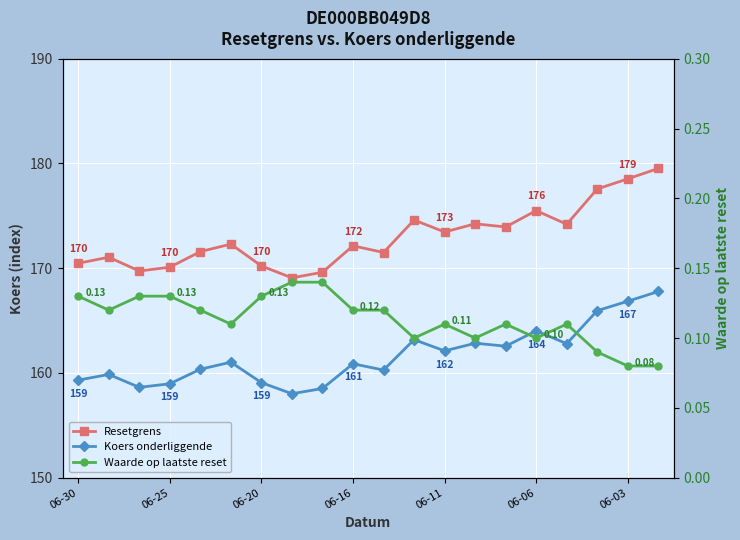

True or false: Waarde op laatste reset and Koers onderliggende intersect in this chart.

False